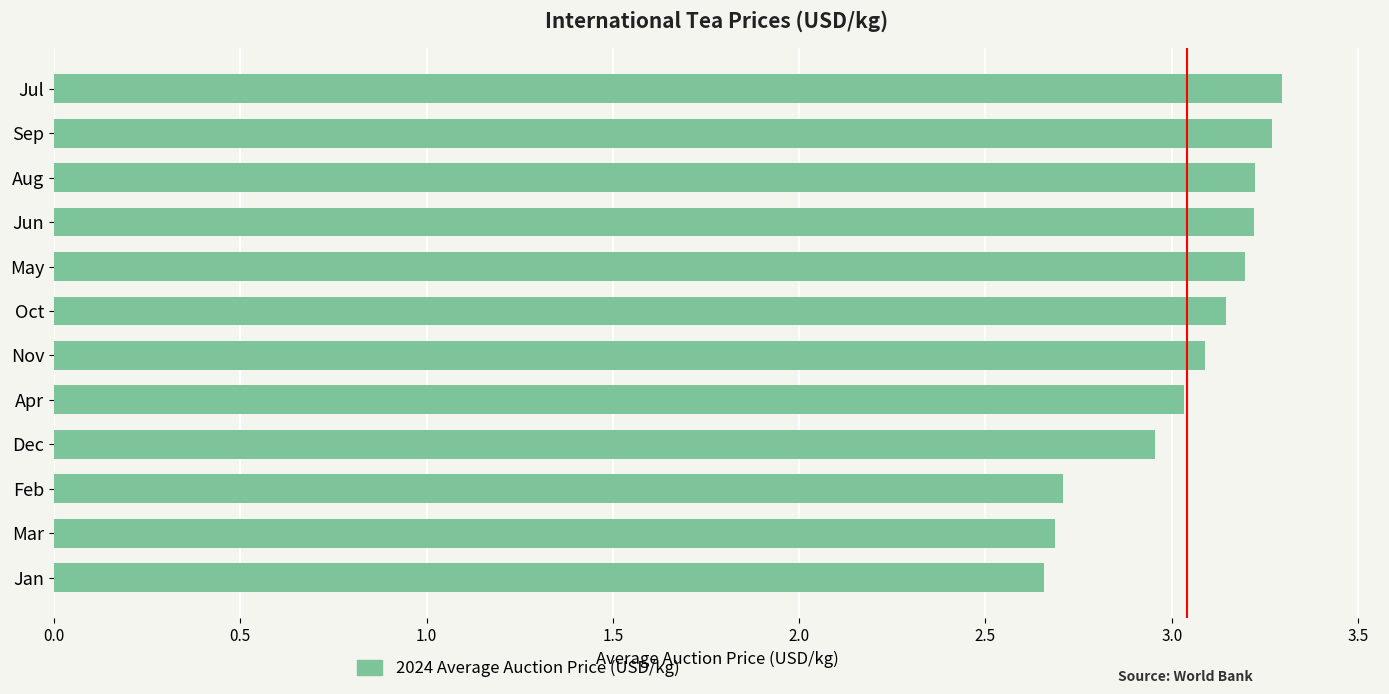

The chart shows a value of 1.9 at May. True or false?

False